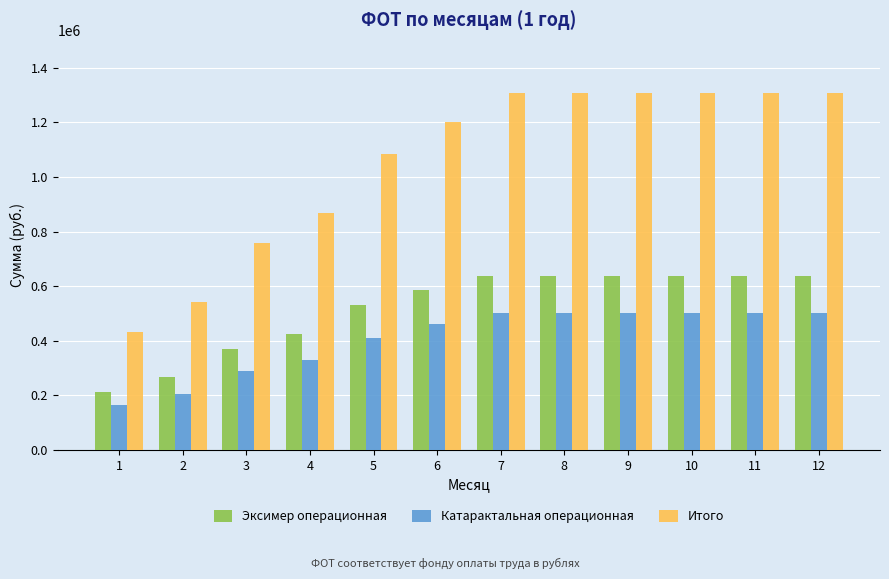

What is the sum of the Катарактальная операционная values at 12 and 11?

1001852